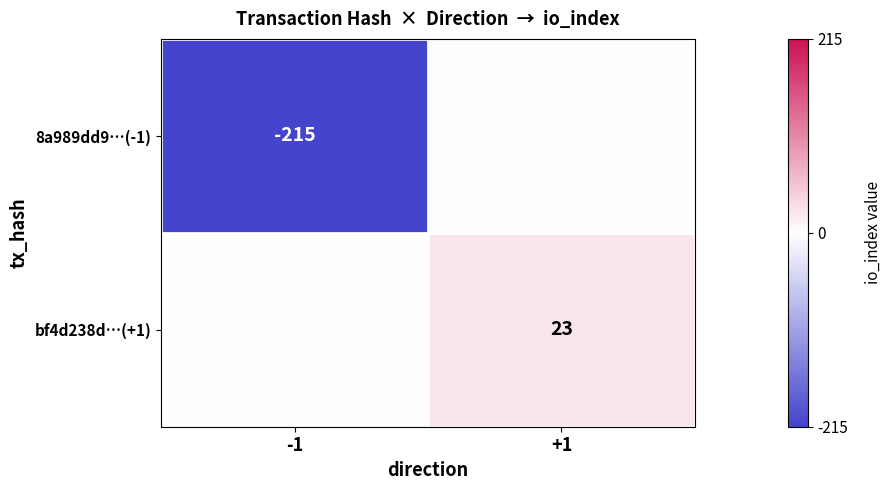

The value of bf4d238d…(+1) at +1 is 23. True or false?

True